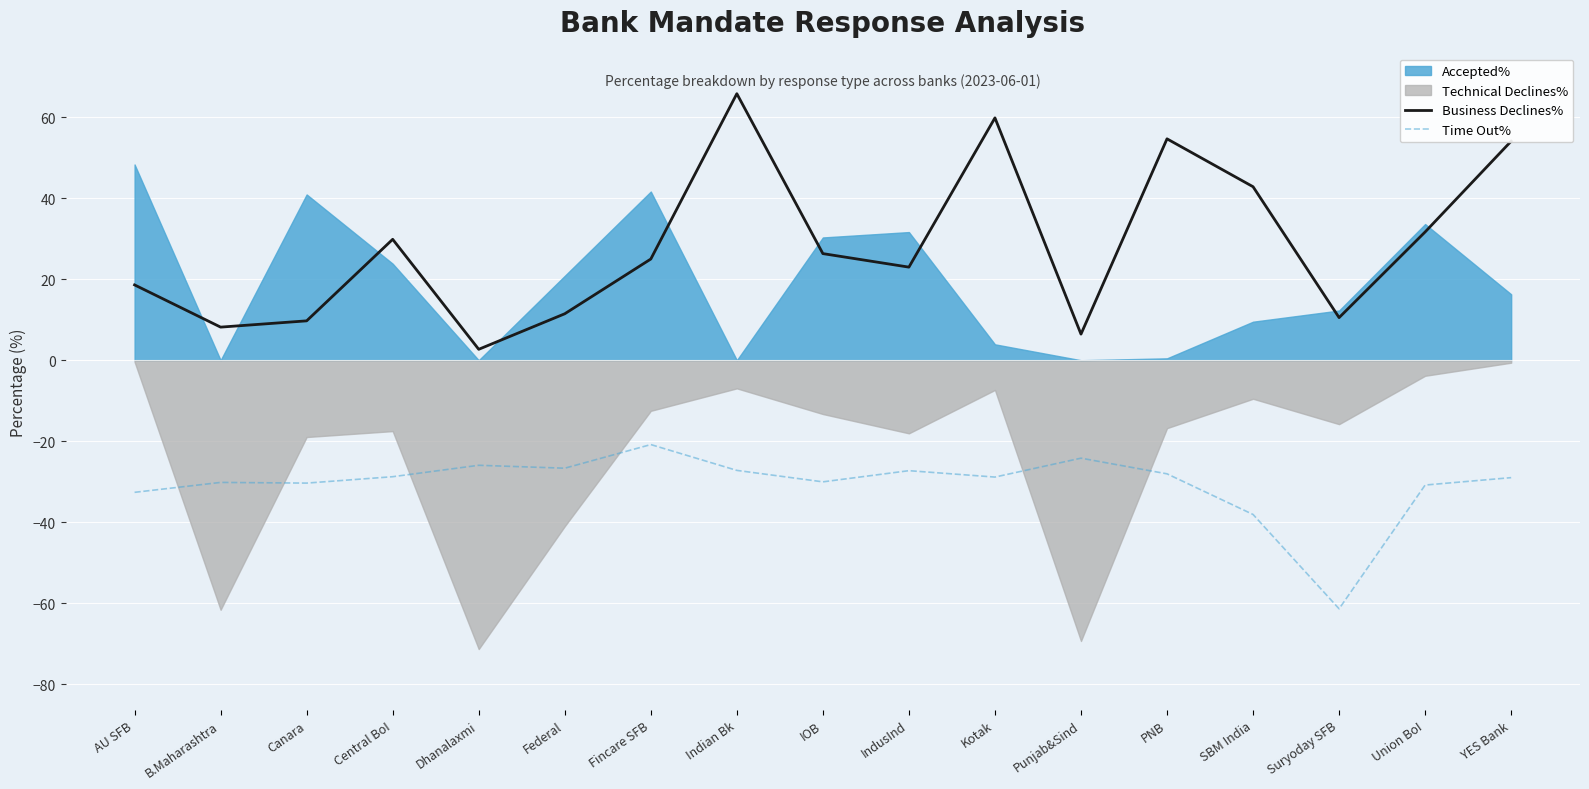

What is the value of the Business Declines% point at the 1st from the left?

18.6